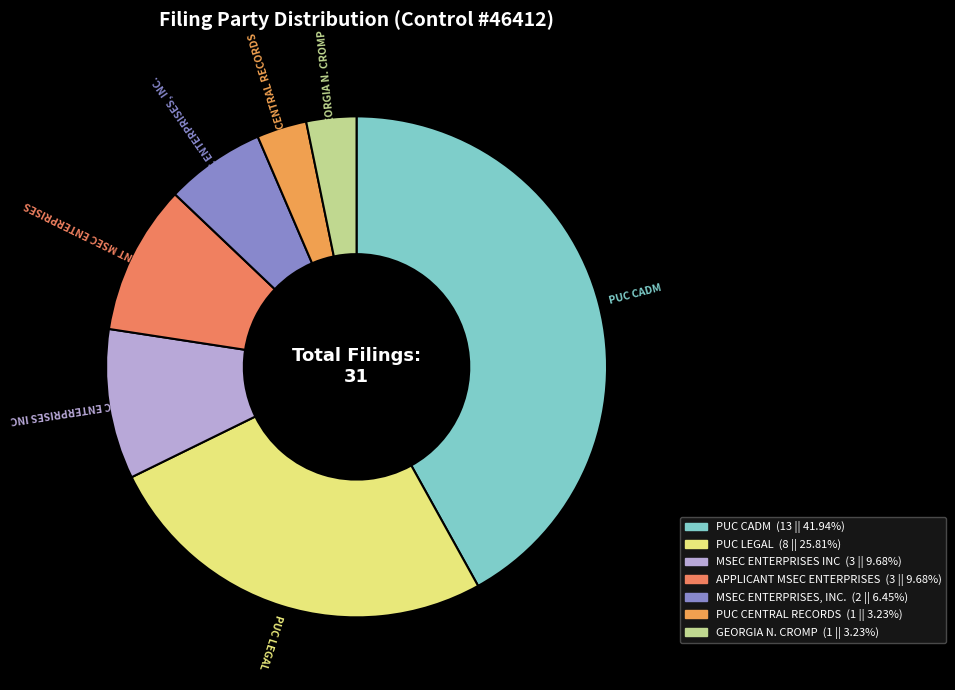

Is the sum of PUC LEGAL and GEORGIA N. CROMP greater than half?

No